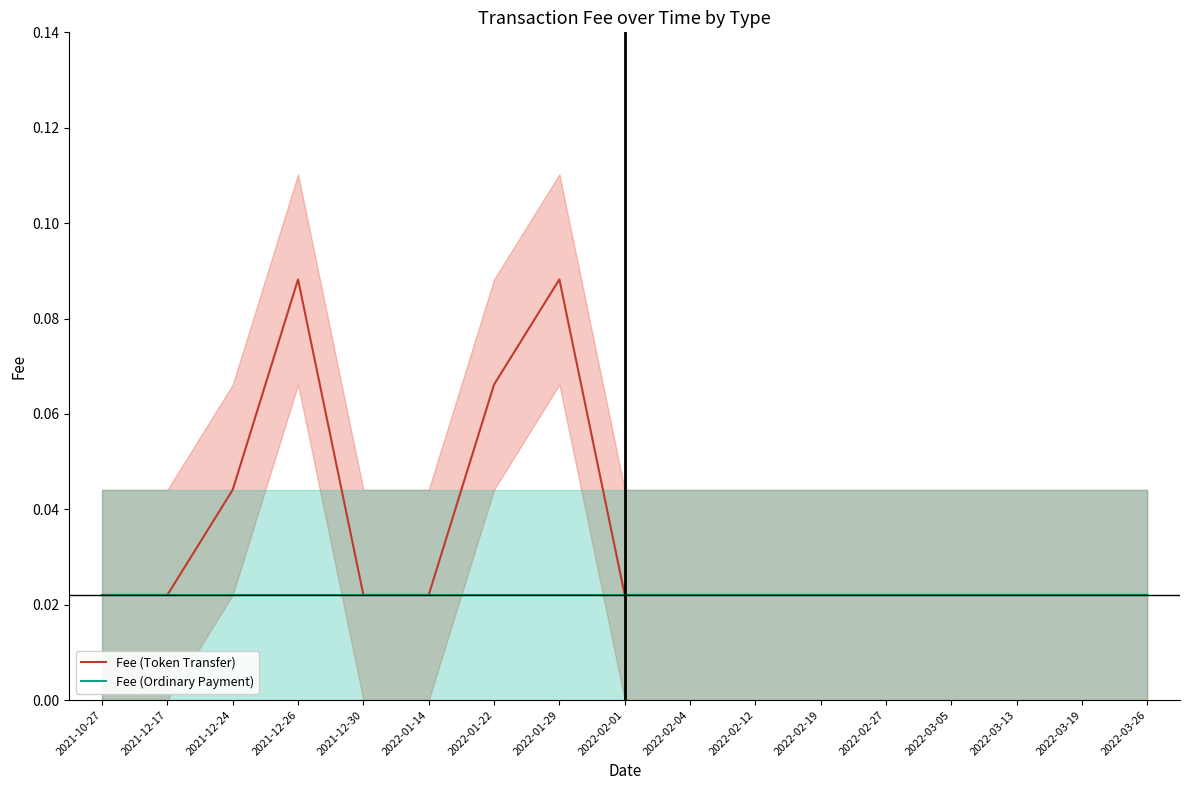

Is the value of Fee (Token Transfer) at 2021-10-27 greater than the value of Fee (Ordinary Payment) at 2021-12-17?

No